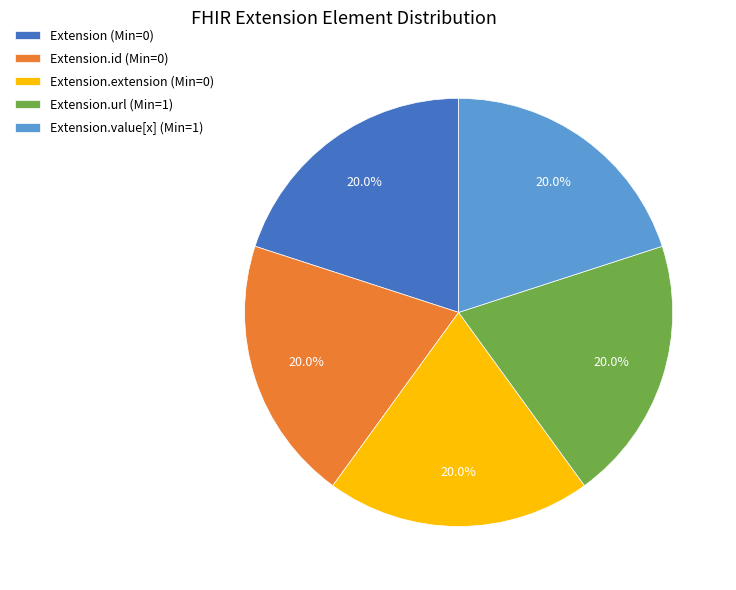

Combined, do Extension.url (Min=1) and Extension (Min=0) account for over 50%?

No